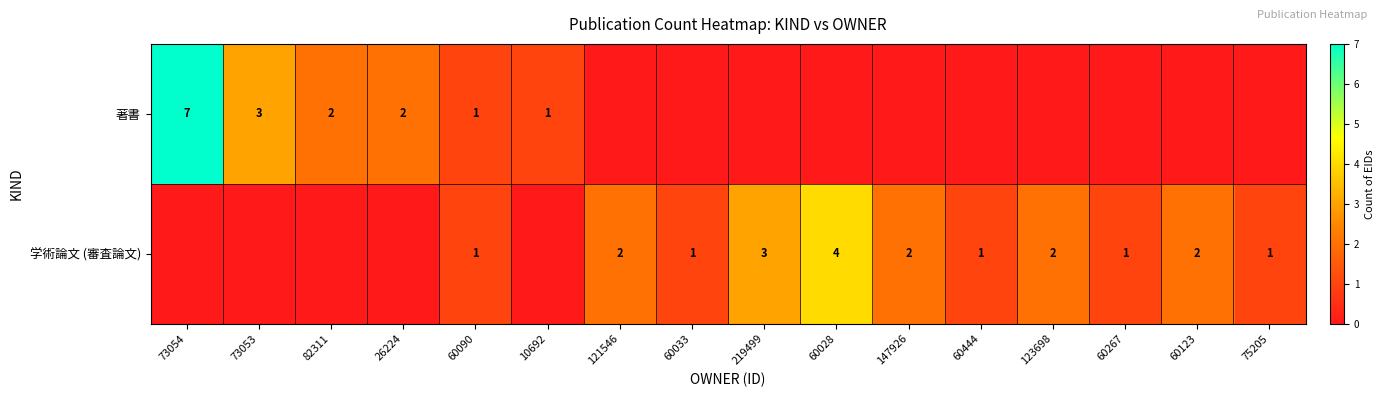

The 学術論文 (審査論文) series shows 3 at 147926. True or false?

False